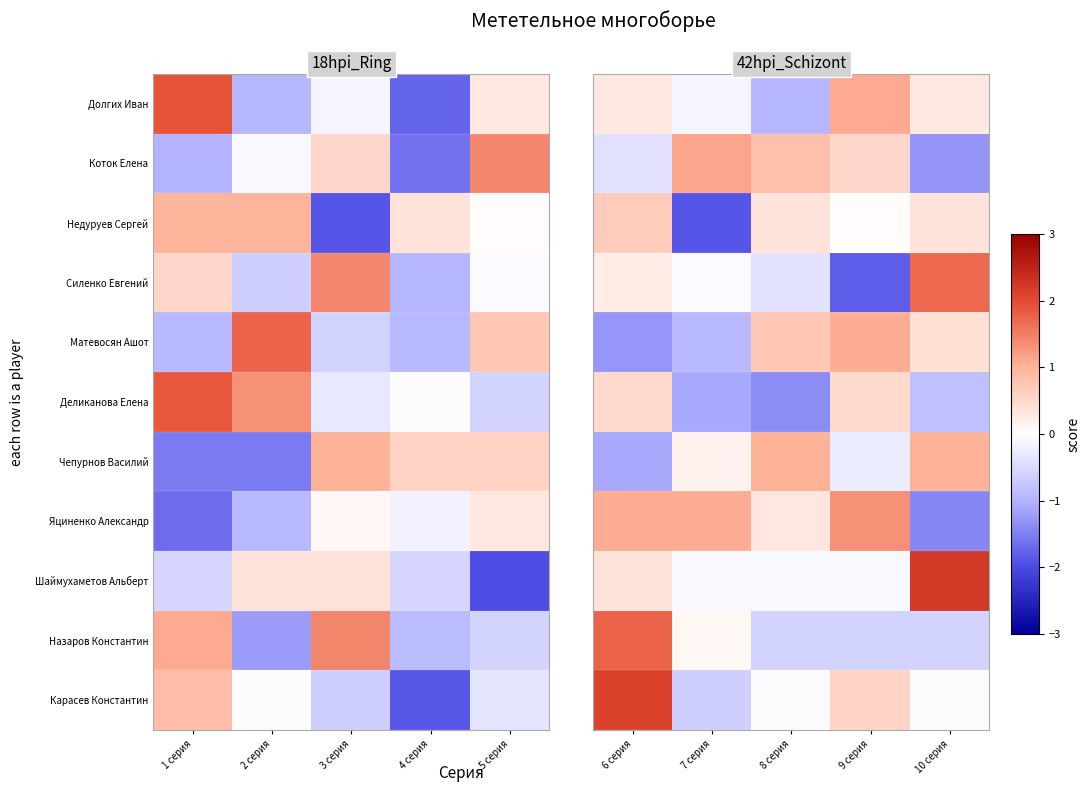

List the series in order of their peak value, highest first.

Шаймухаметов Альберт, Карасев Константин, Назаров Константин, Силенко Евгений, Яциненко Александр, Коток Елена, Долгих Иван, Матевосян Ашот, Чепурнов Василий, Недуруев Сергей, Деликанова Елена